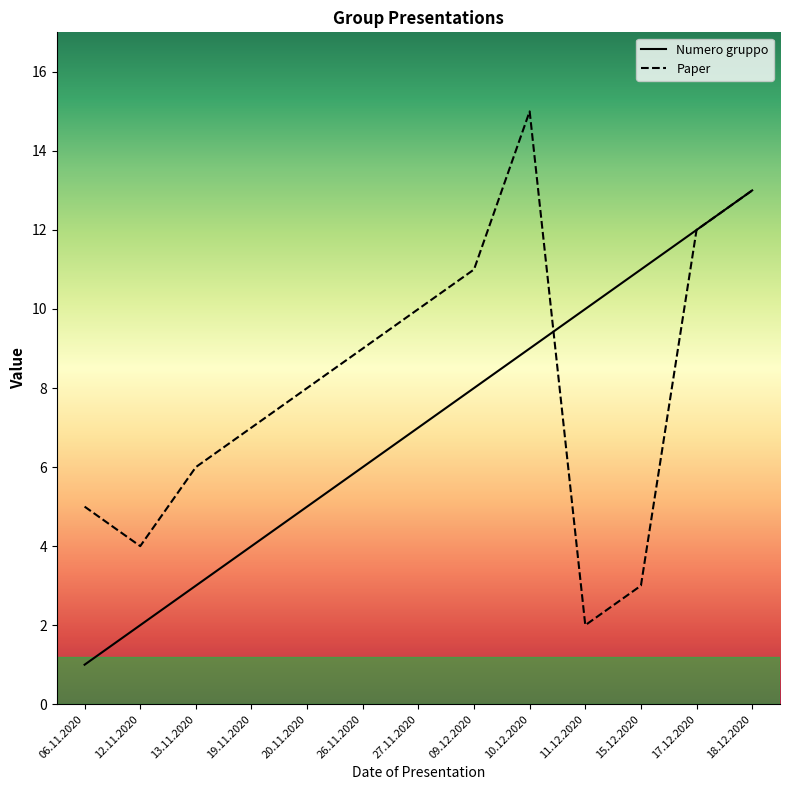

What is the label of the 6th point from the left?

26.11.2020